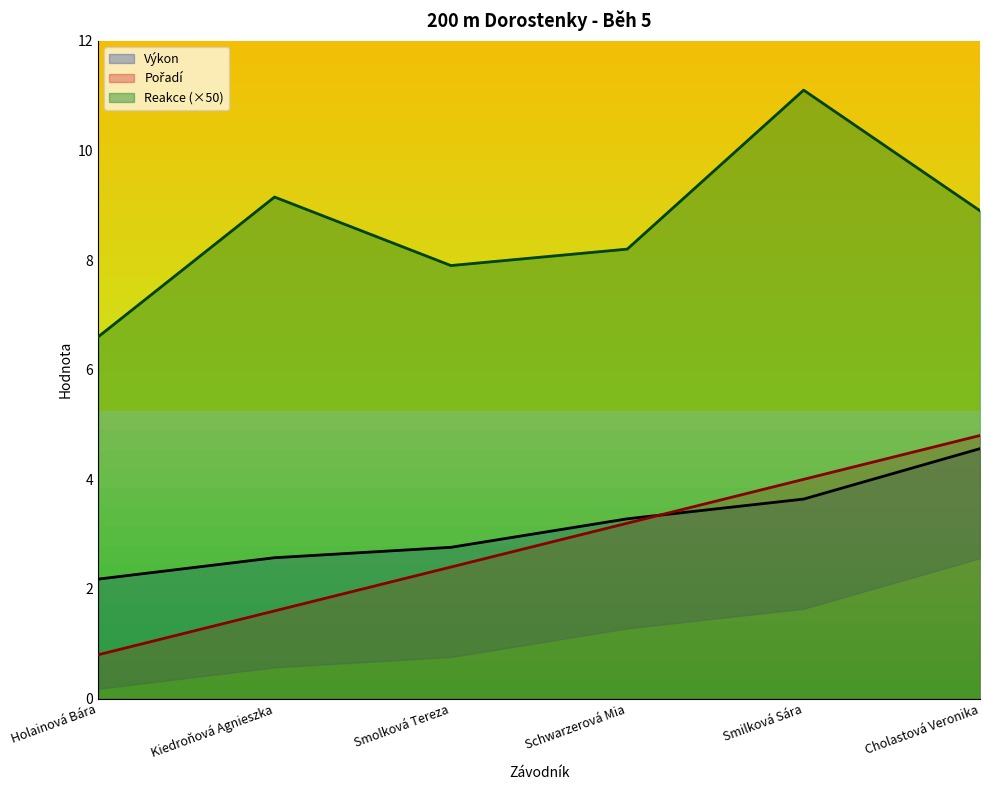

What is the average value of the Výkon series?

3.2